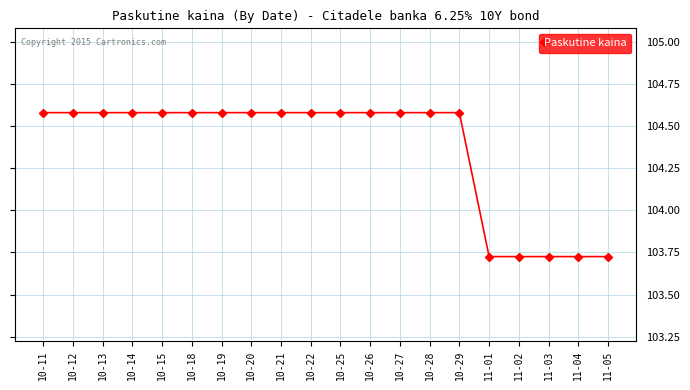

What is the ratio of the value at 10-14 to the value at 10-25?

1.0